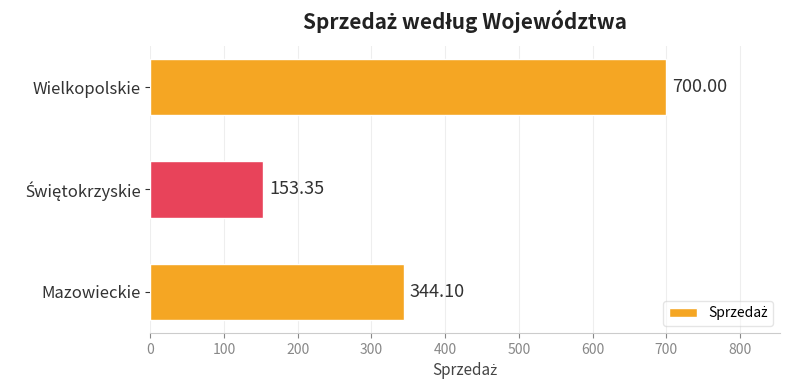

What is the sum of all values?

1197.5